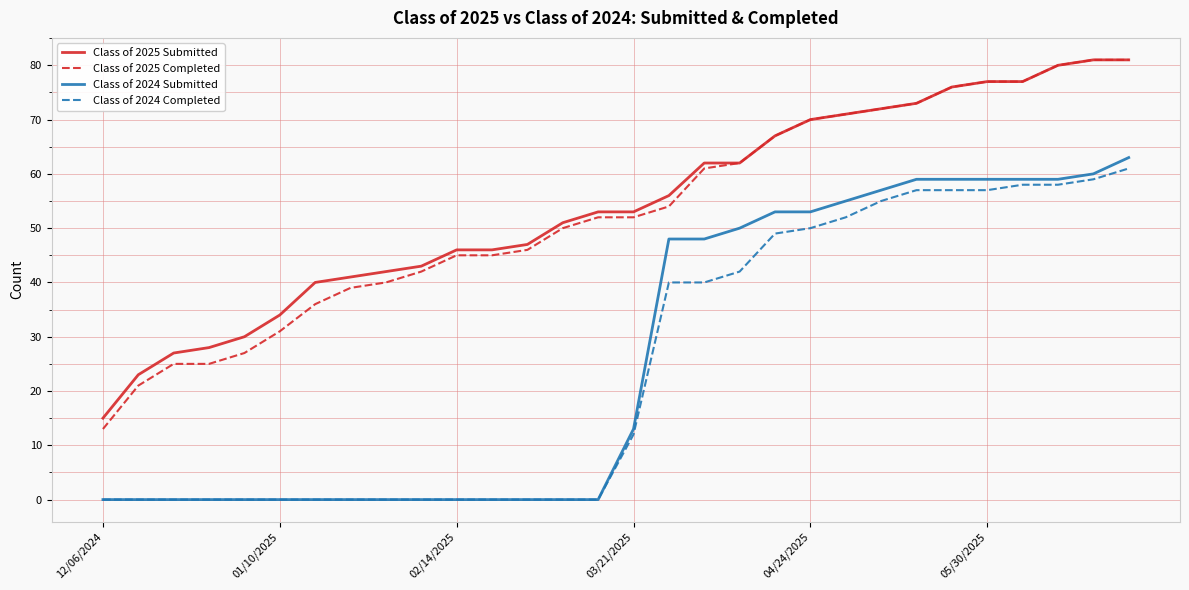

Which series has the widest spread of values?

Class of 2025 Completed